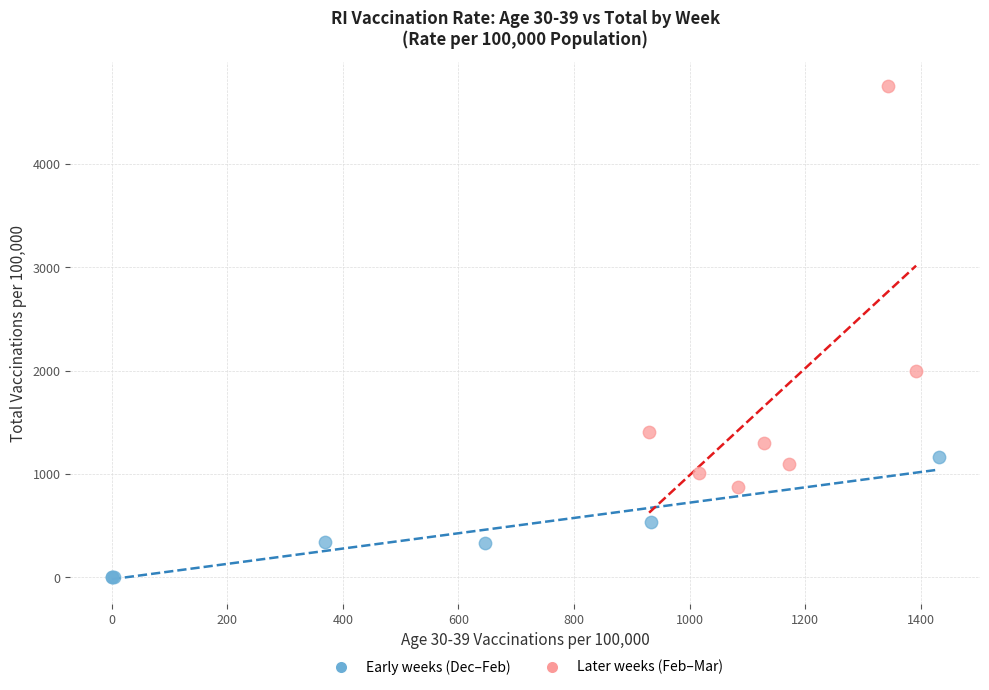

Which series reaches the maximum Y coordinate?

Later weeks (Feb–Mar)